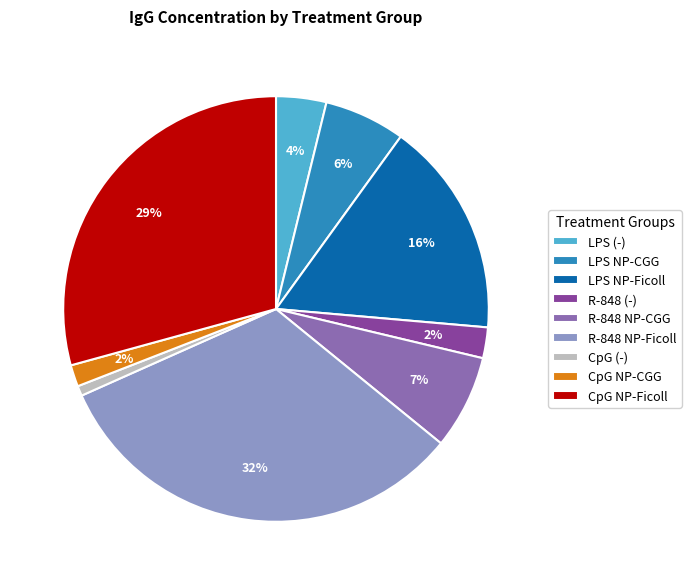

How many slices are in this pie chart?

9